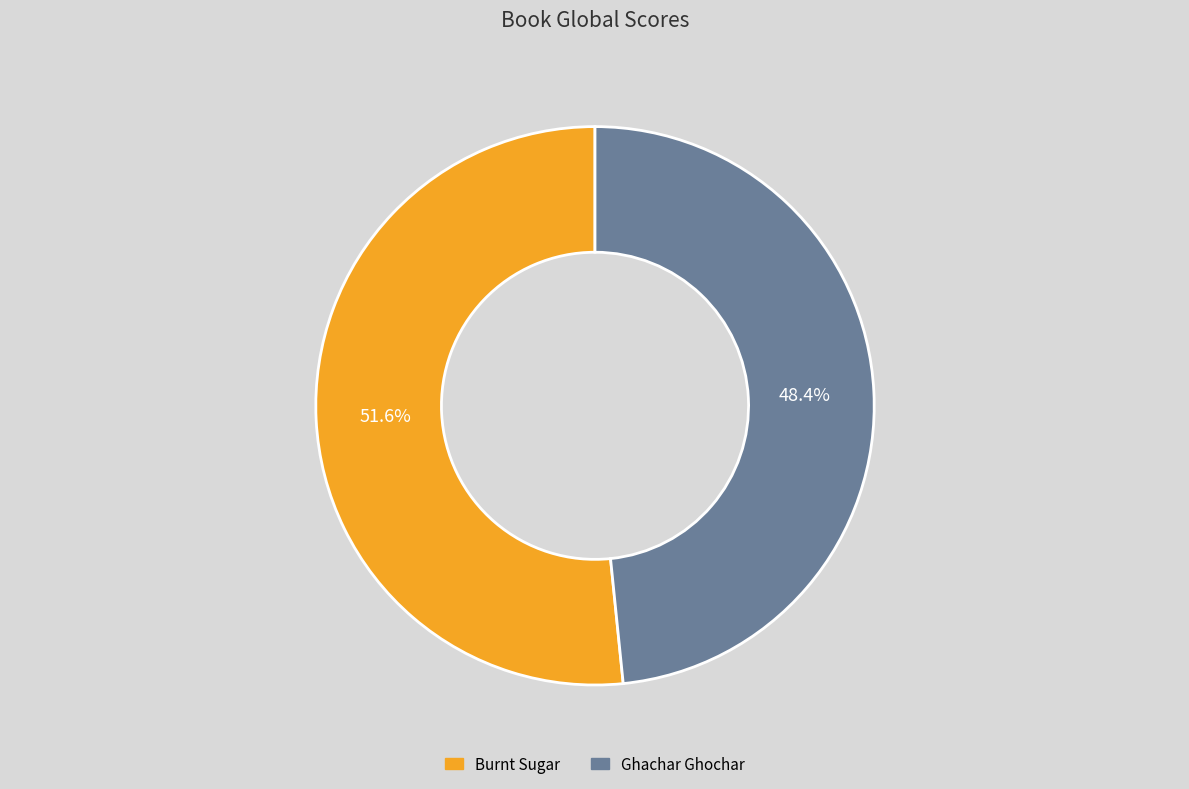

To the nearest percent, what is the average slice percentage?

50%